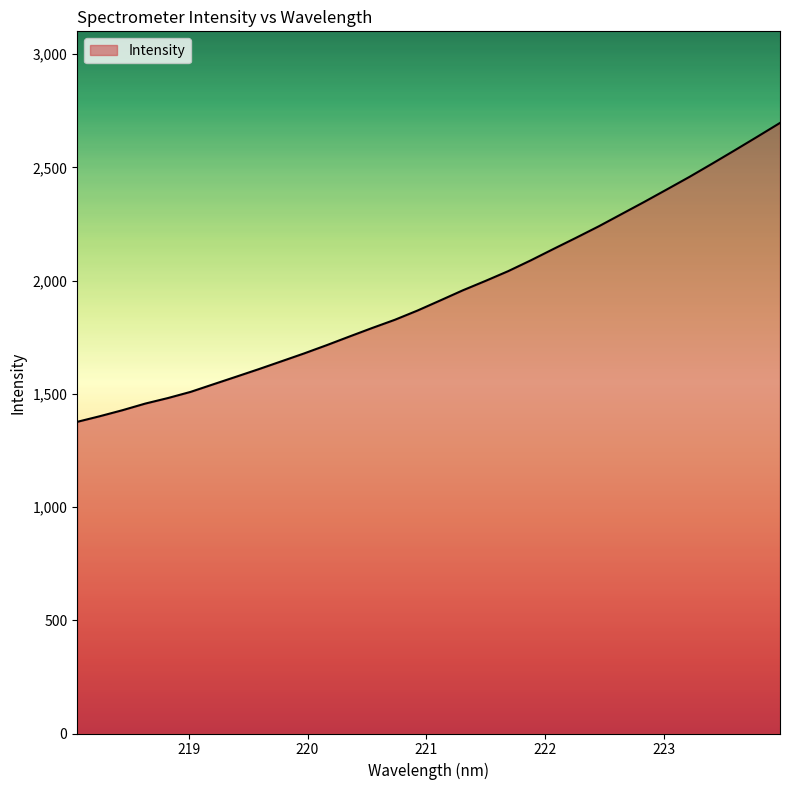

What is the minimum value shown in the chart?

1376.5